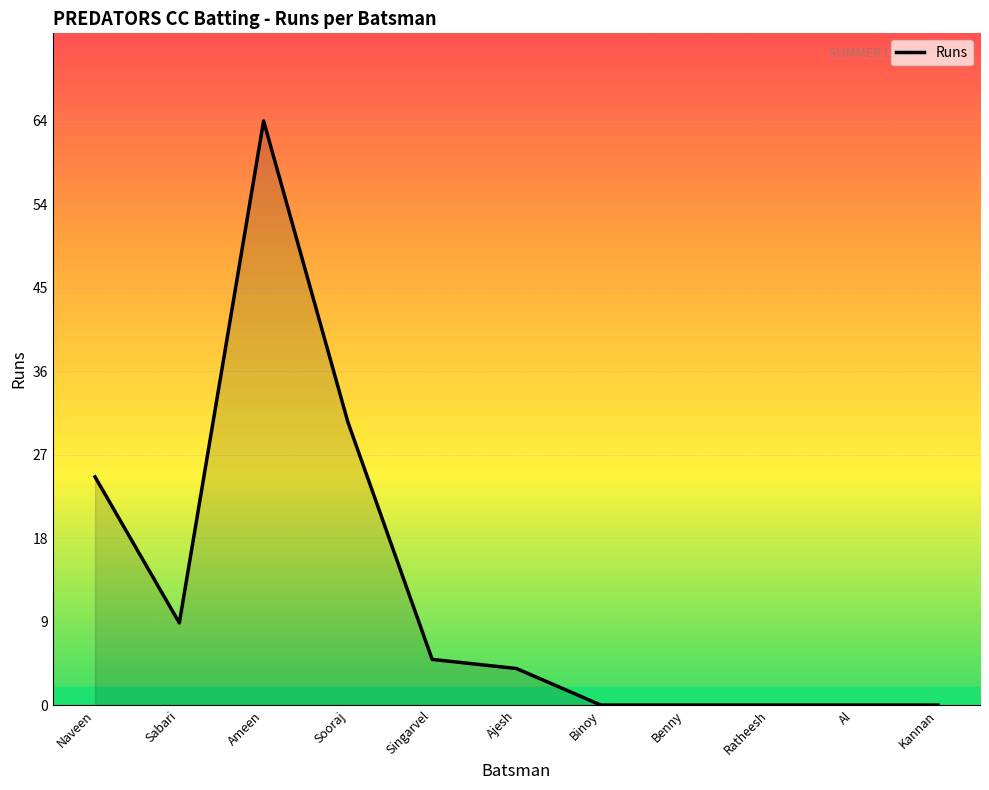

Does the chart have visible grid lines?

Yes